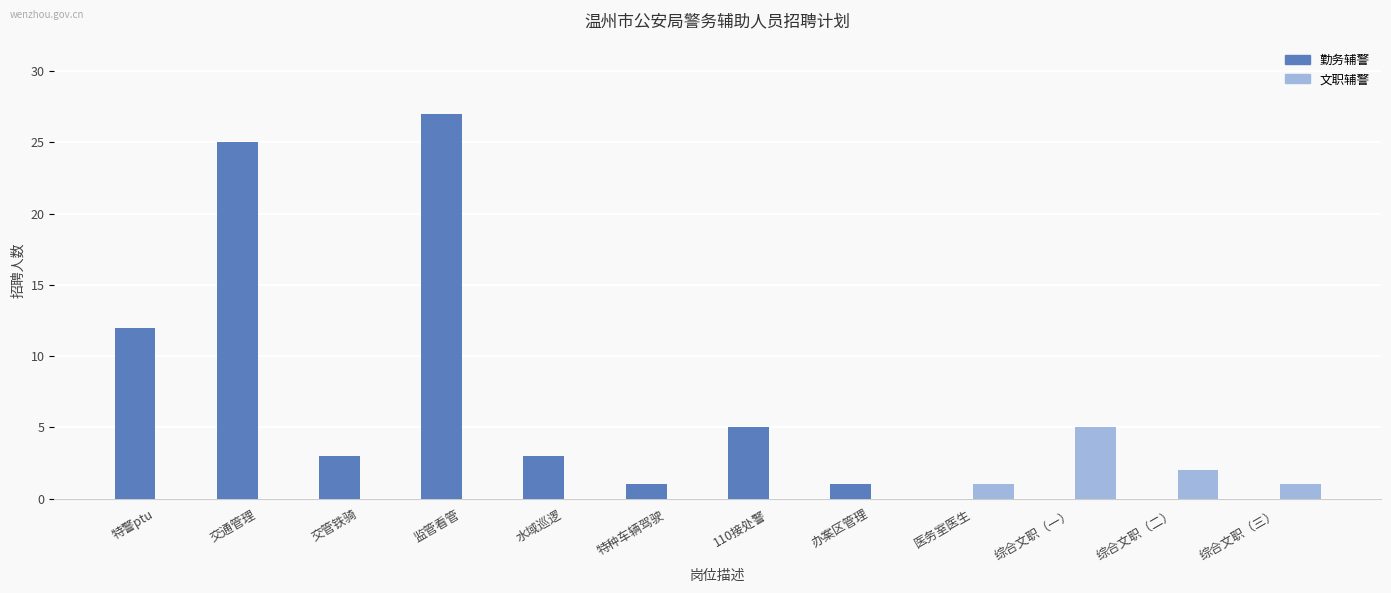

What is the maximum value shown in the chart?

27